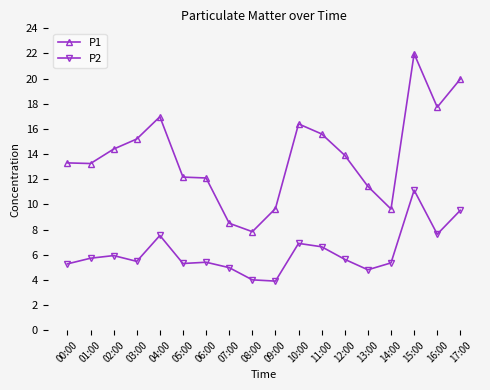

Read the P2 value at 15:00.

11.1